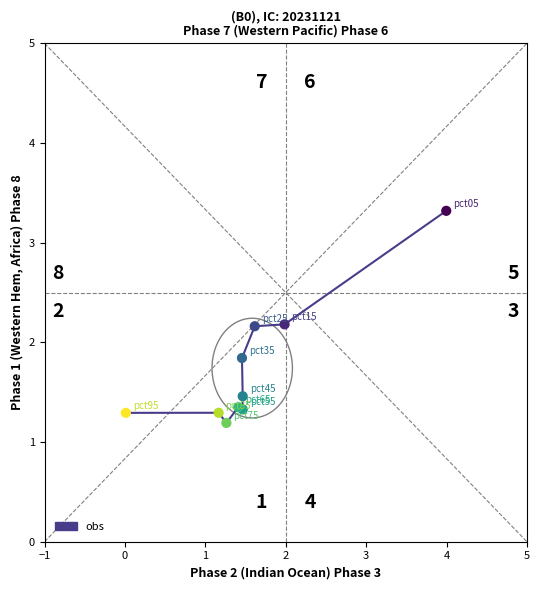

What Y value in the scatter plot is closest to 2?

1.8